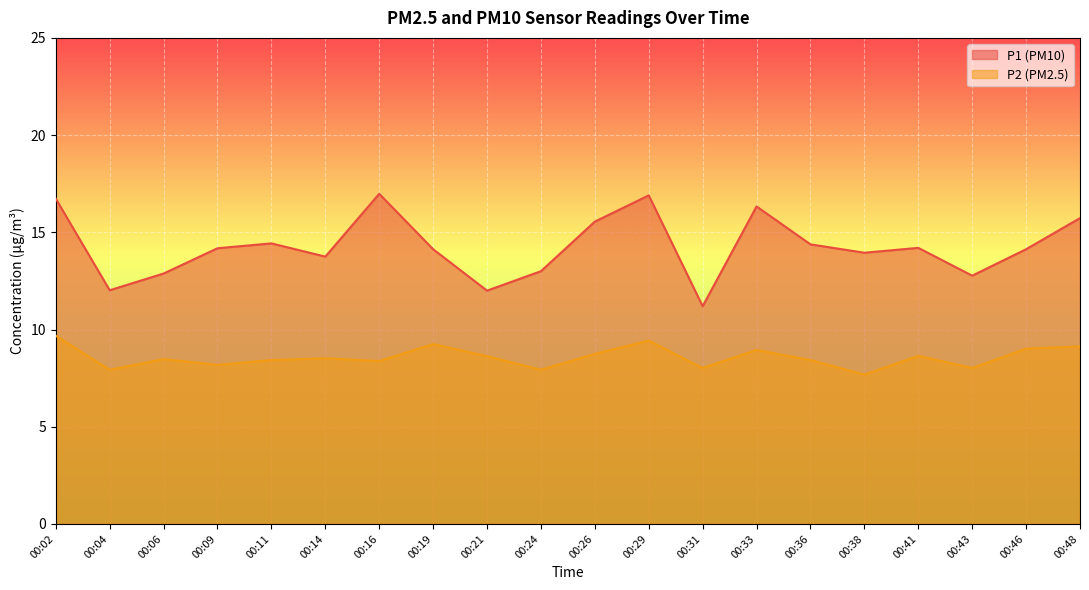

Between 00:31 and 00:48, which is larger?

00:48